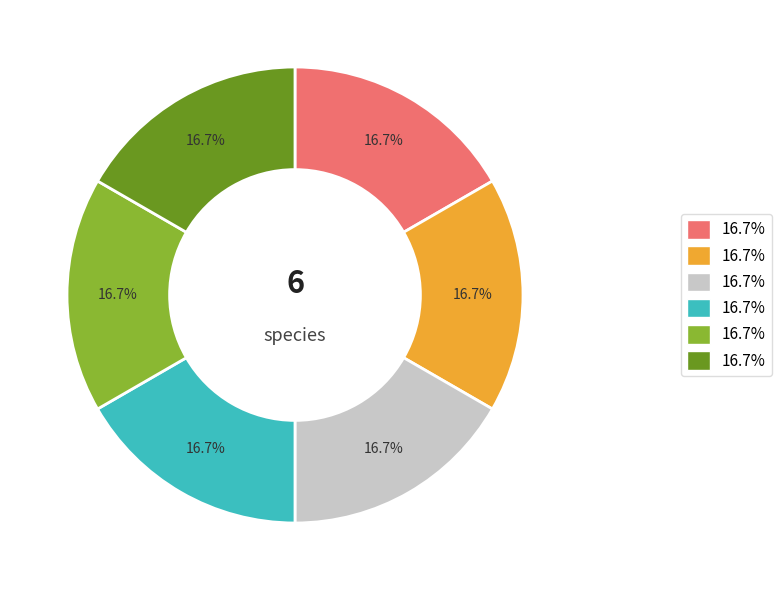

Is there any slice that represents more than half of the pie?

No